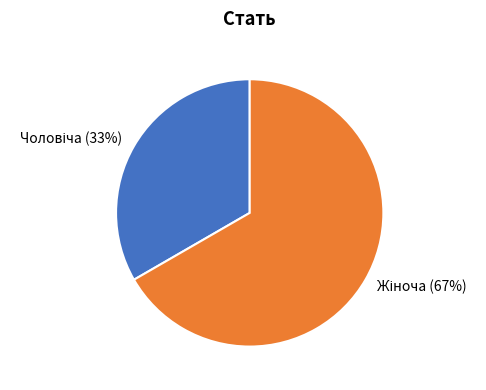

Is there a majority slice in this chart?

Yes